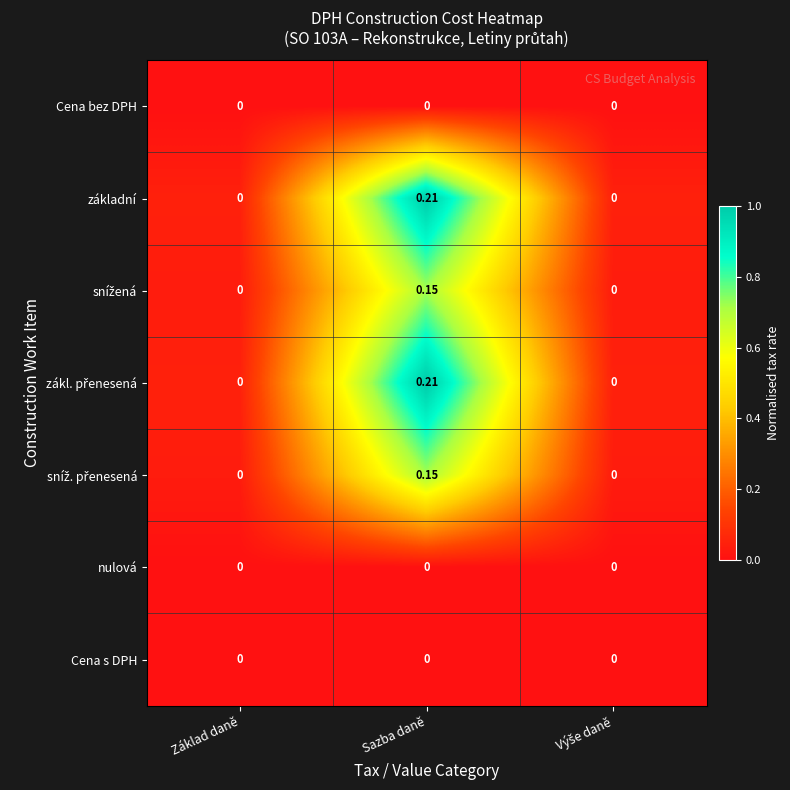

At which category is the sum across all series the highest?

Sazba daně